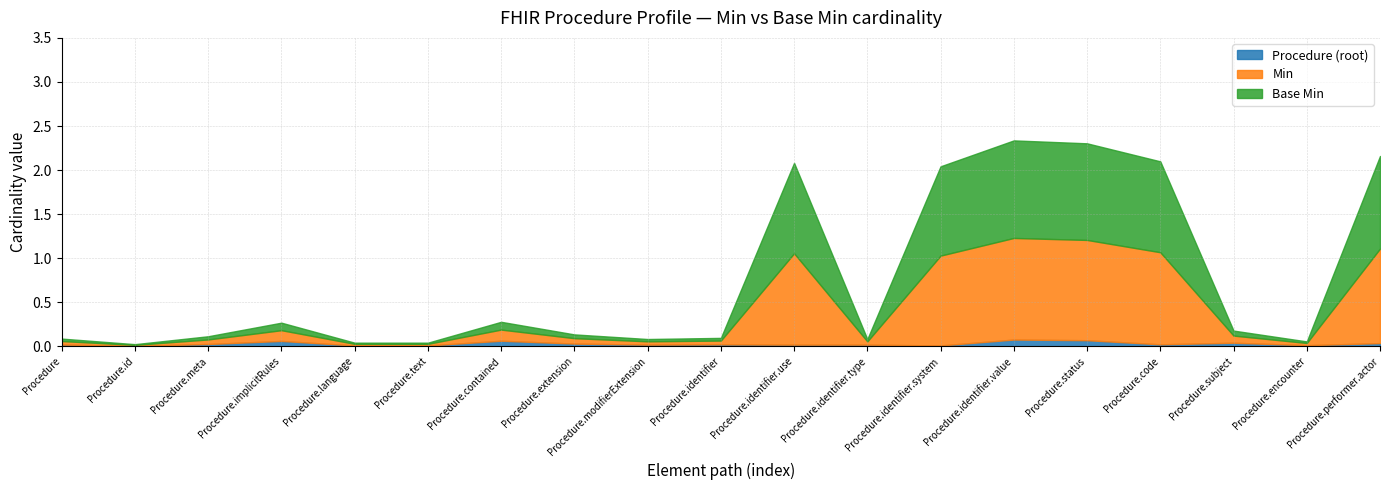

Is the value of Procedure (root) at Procedure.identifier greater than the value of Base Min at Procedure.implicitRules?

No